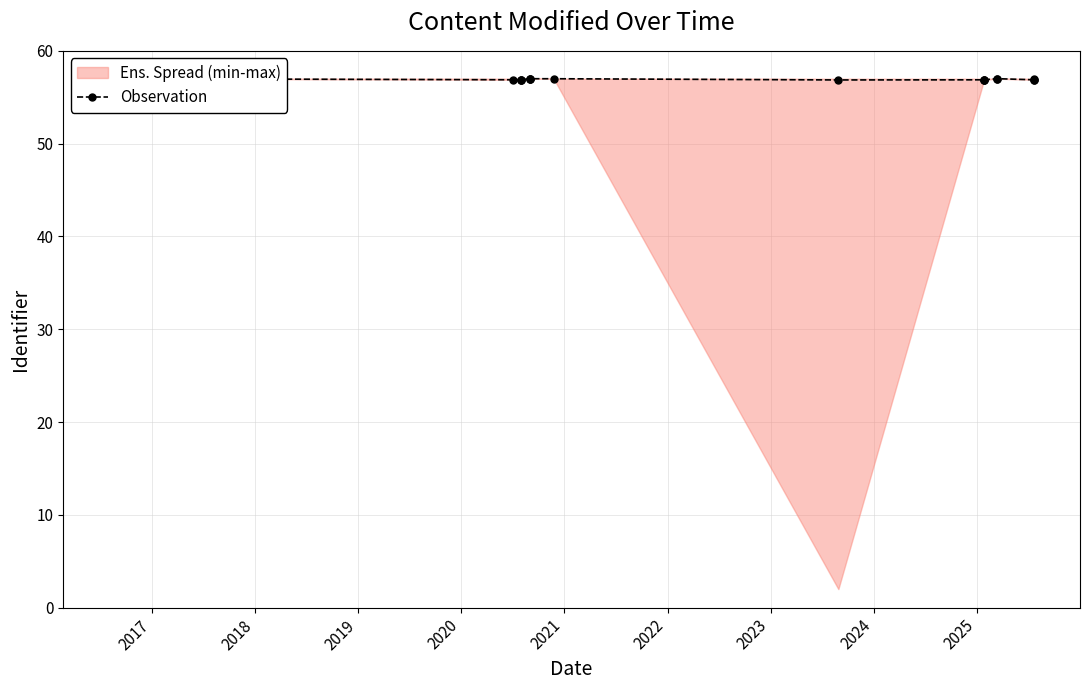

Is this an area chart (filled region under the line)?

No